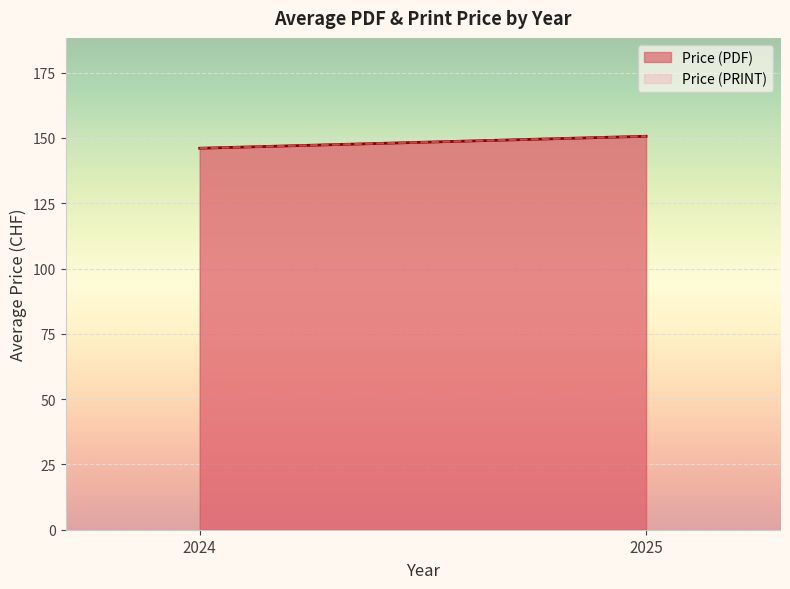

What are all the series names shown in the legend?

Price (PDF), Price (PRINT)